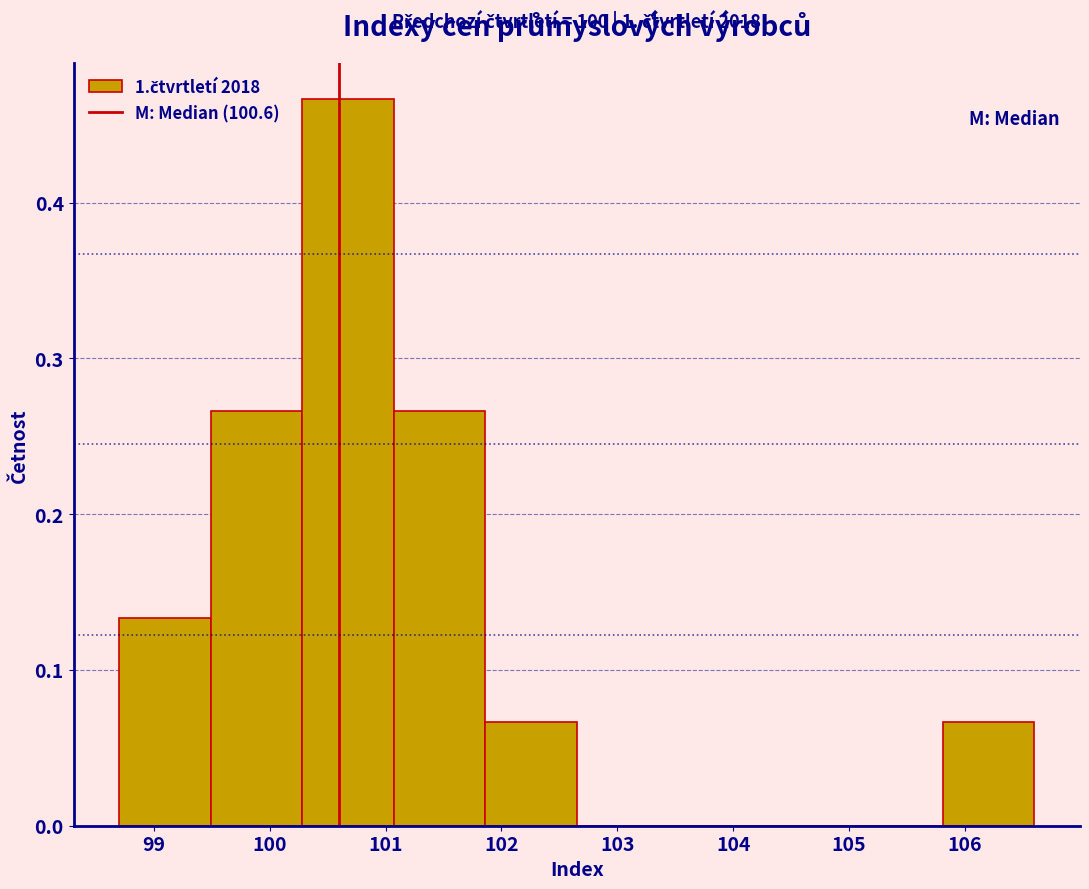

Over which range of the x-axis is the bar tallest?

100.28 to 101.07